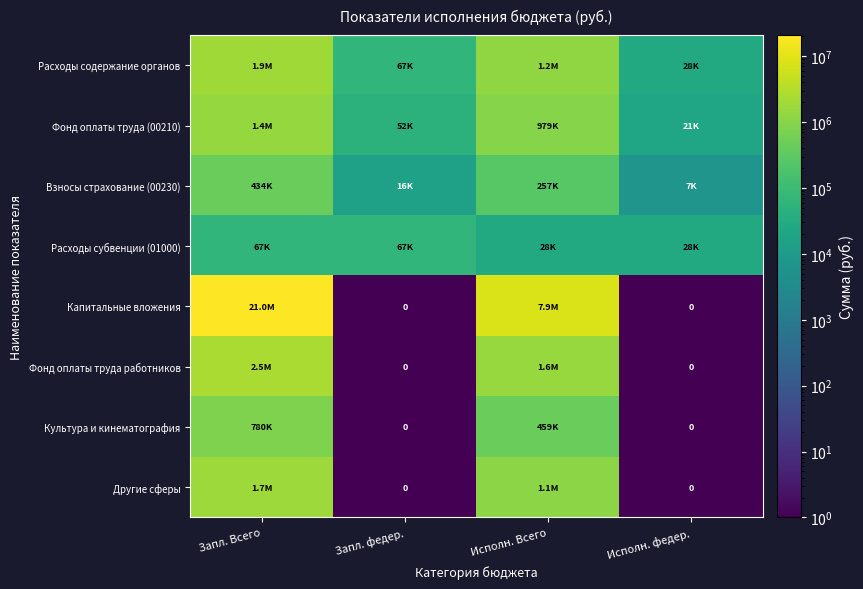

What is the average value of the Другие сферы series?

711016.5